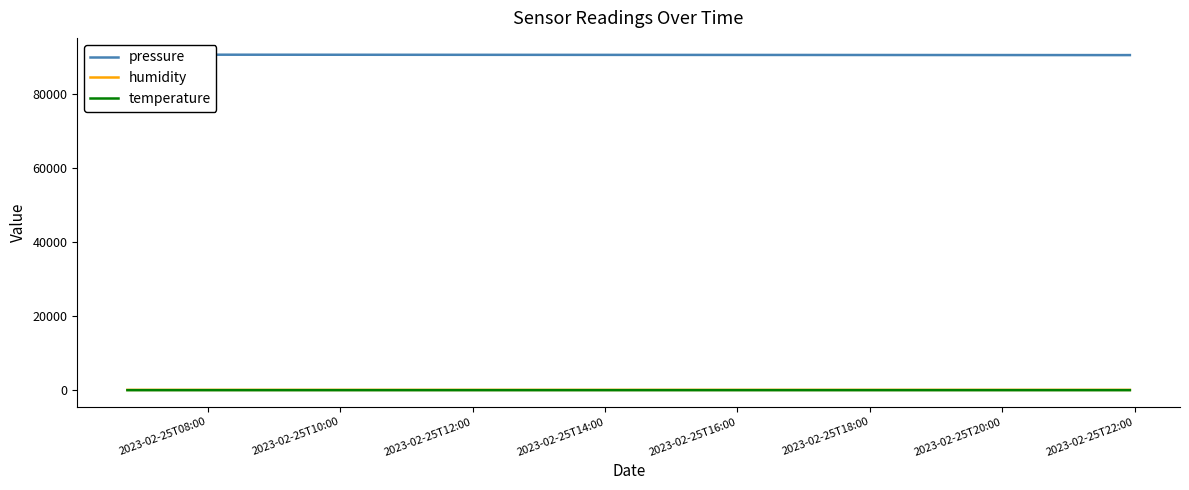

Rank the series at 2023-02-25T16:00 from highest to lowest value.

pressure, humidity, temperature